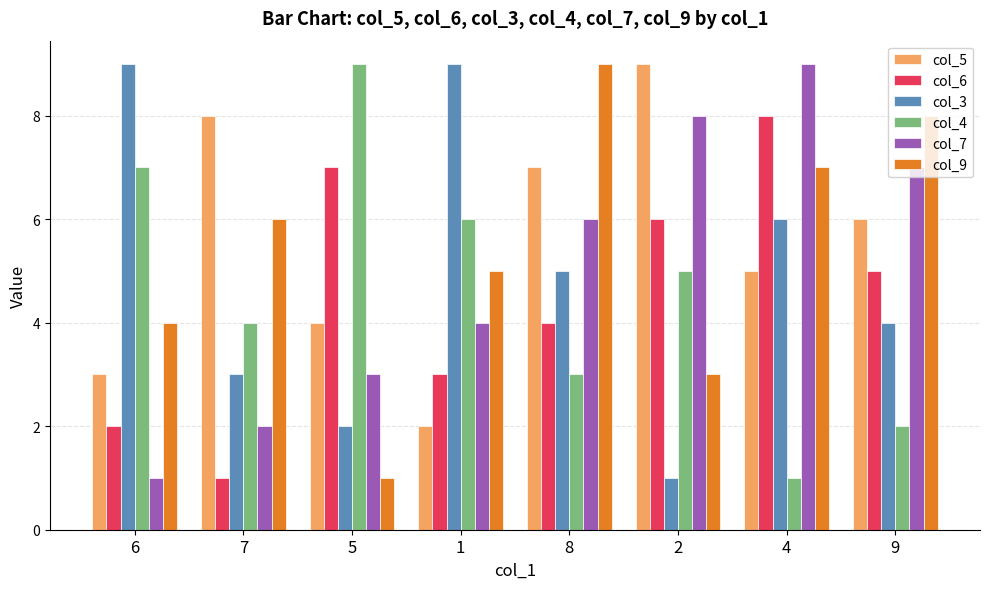

Reading left to right, what are all the values shown in this chart?

col_5: 3	8	4	2	7	9	5	6
col_6: 2	1	7	3	4	6	8	5
col_3: 9	3	2	9	5	1	6	4
col_4: 7	4	9	6	3	5	1	2
col_7: 1	2	3	4	6	8	9	7
col_9: 4	6	1	5	9	3	7	8